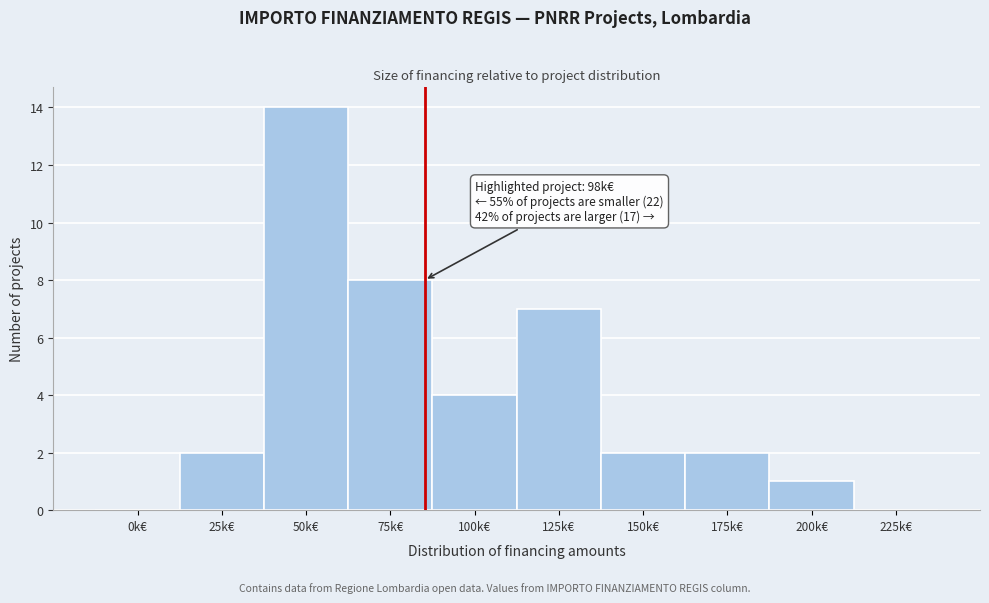

Reading left to right, list all the values displayed in this chart.

0k€=0	25k€=2	50k€=14	75k€=8	100k€=4	125k€=7	150k€=2	175k€=2	200k€=1	225k€=0